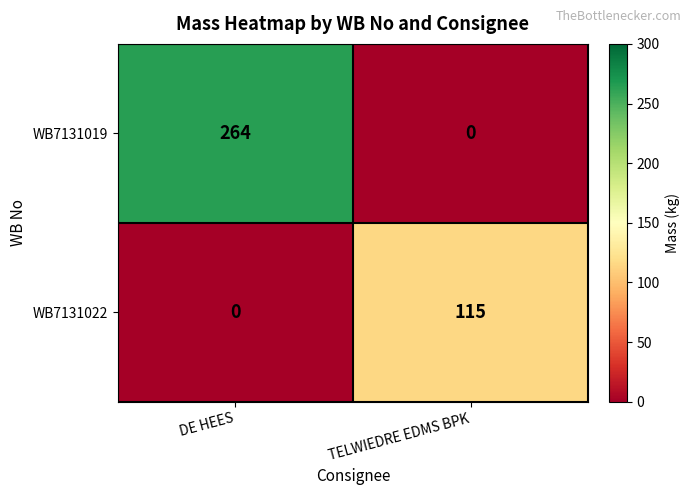

The value of WB7131022 at DE HEES is 35. True or false?

False